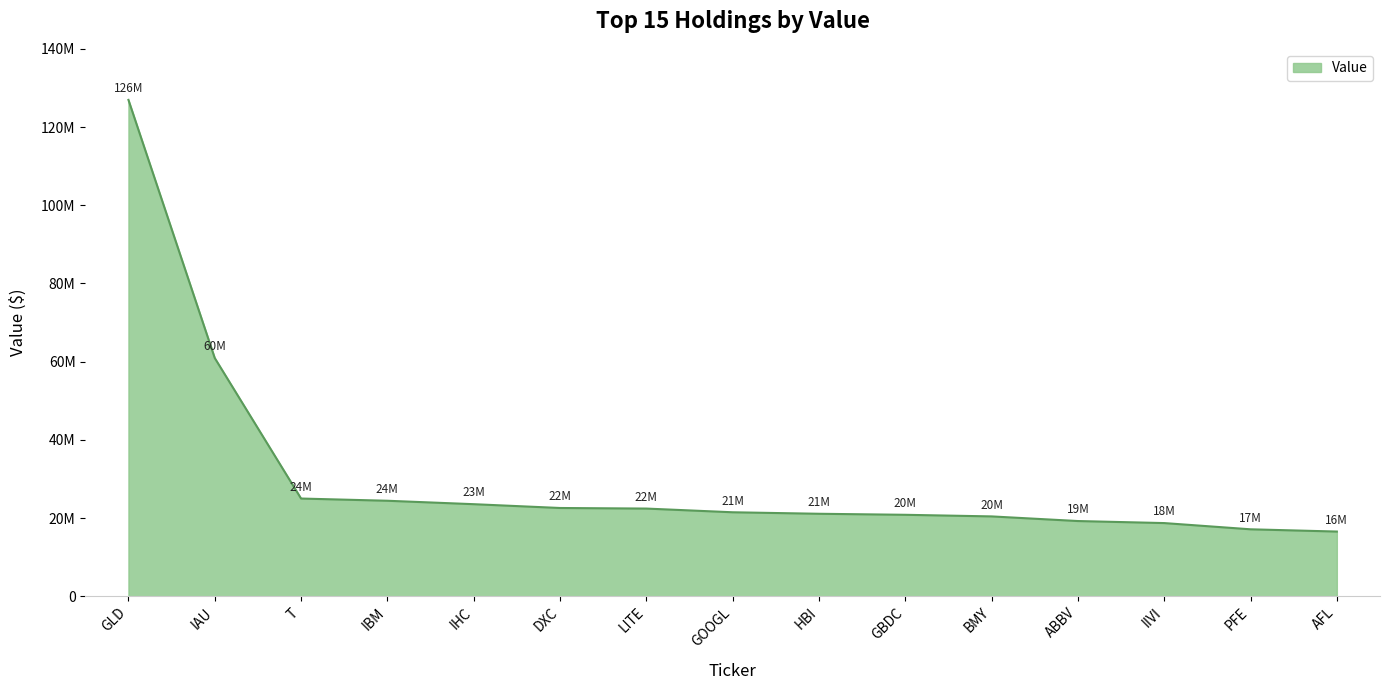

Does the chart display data point markers on the line(s)?

No